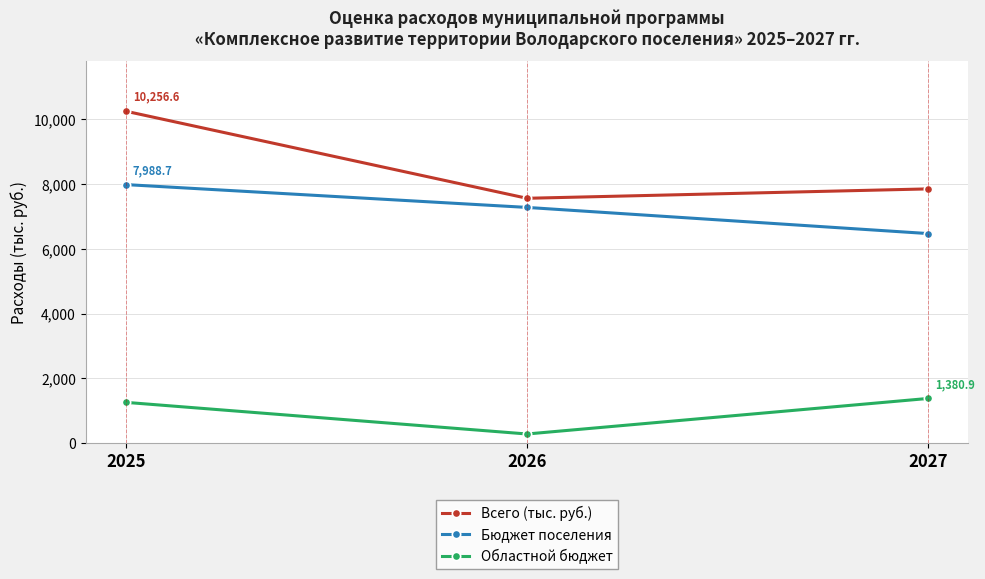

Rank the series by their average value, from lowest to highest.

Областной бюджет, Бюджет поселения, Всего (тыс. руб.)